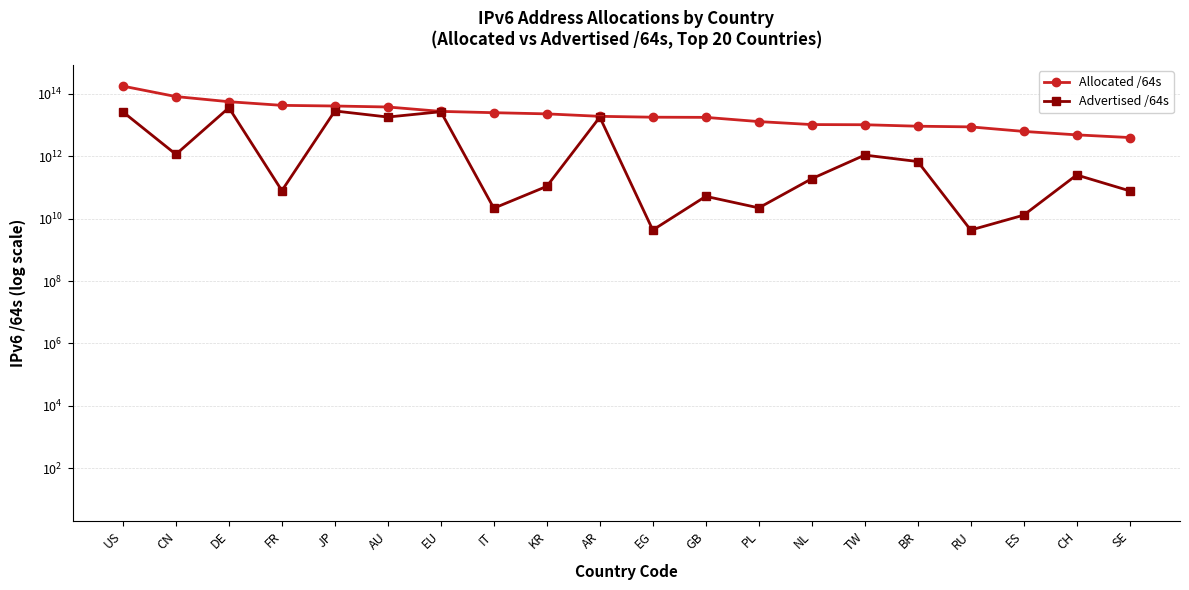

Reading left to right, transcribe all the data shown in this chart.

Allocated /64s: US=174303796461568	CN=80723912032256	DE=55246182023168	FR=42198327230464	JP=40252980002817	AU=37404922478592	EU=27054000373760	IT=24571508490240	KR=22531398828033	AR=18803433734144	EG=17630840815616	GB=17411805675520	PL=12768945111040	NL=10234923384832	TW=10114648244224	BR=9071531393024	RU=8632894160896	ES=6180459053056	CH=4793190121472	SE=3934205968384
Advertised /64s: US=26059840290816	CN=1139844055040	DE=35416300388352	FR=78383153152	JP=27927505338368	AU=17845088550912	EU=26396869197824	IT=21474902016	KR=107643142144	AR=17729627947008	EG=4295032832	GB=51539738624	PL=22011707392	NL=188978823168	TW=1079647404032	BR=671159615488	RU=4295360512	ES=12884901888	CH=249108168704	SE=77309411328